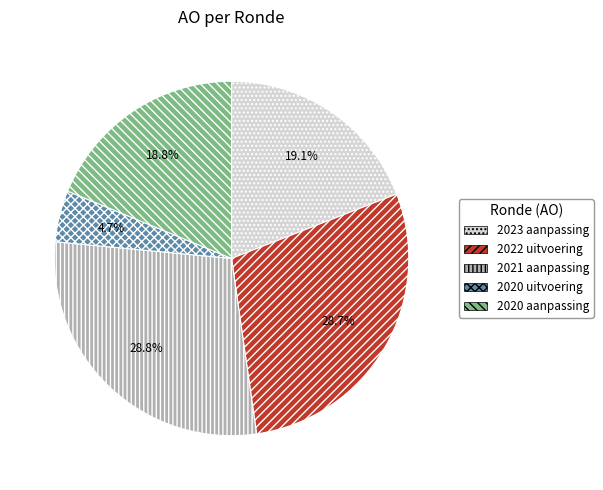

Is there a majority slice in this chart?

No